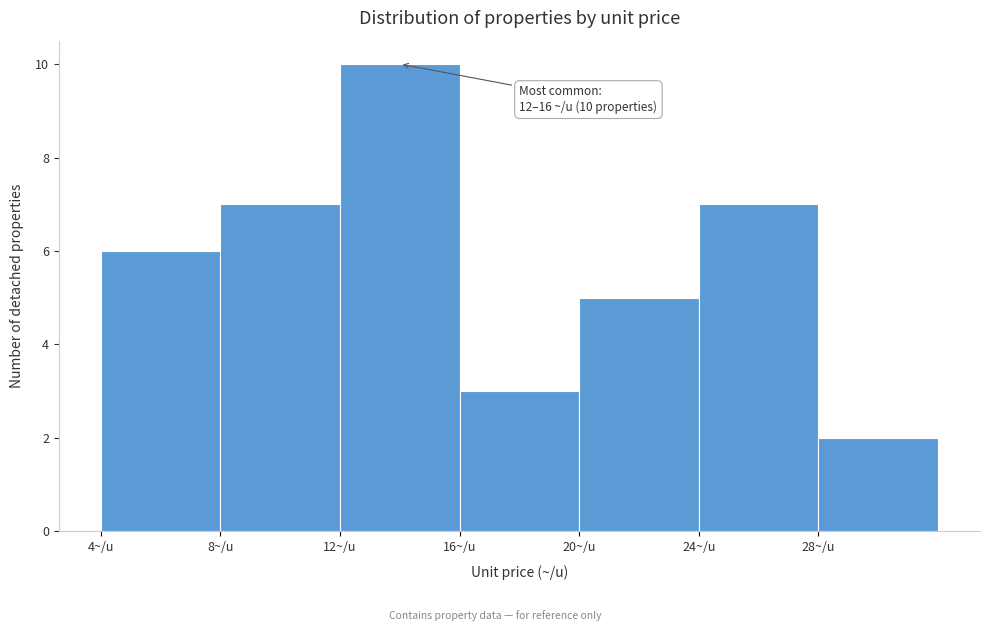

Over which range of the x-axis is the bar tallest?

12 to 16